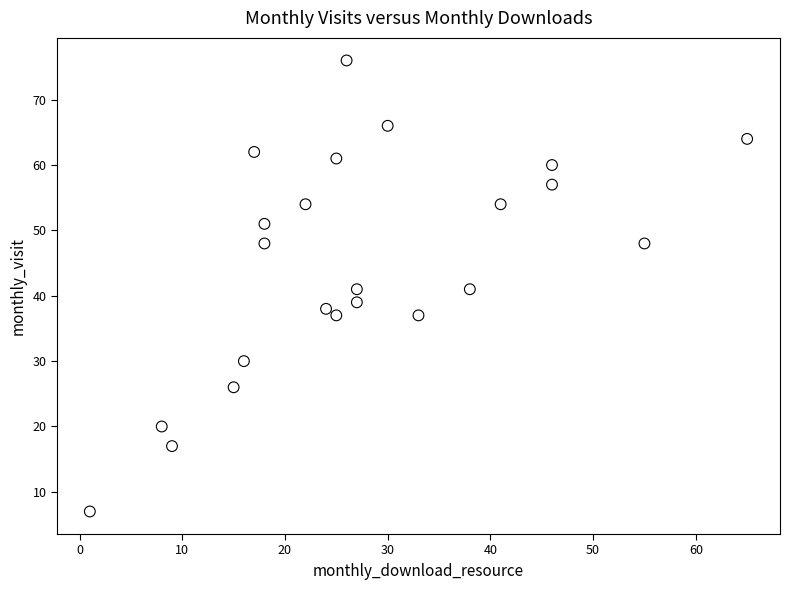

What is the range of X values (max minus min)?

64